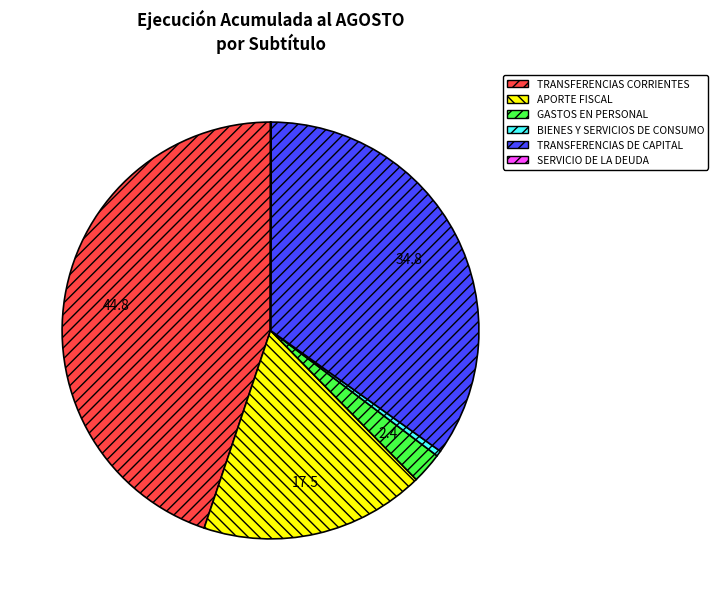

True or false: GASTOS EN PERSONAL accounts for 13% of the total.

False